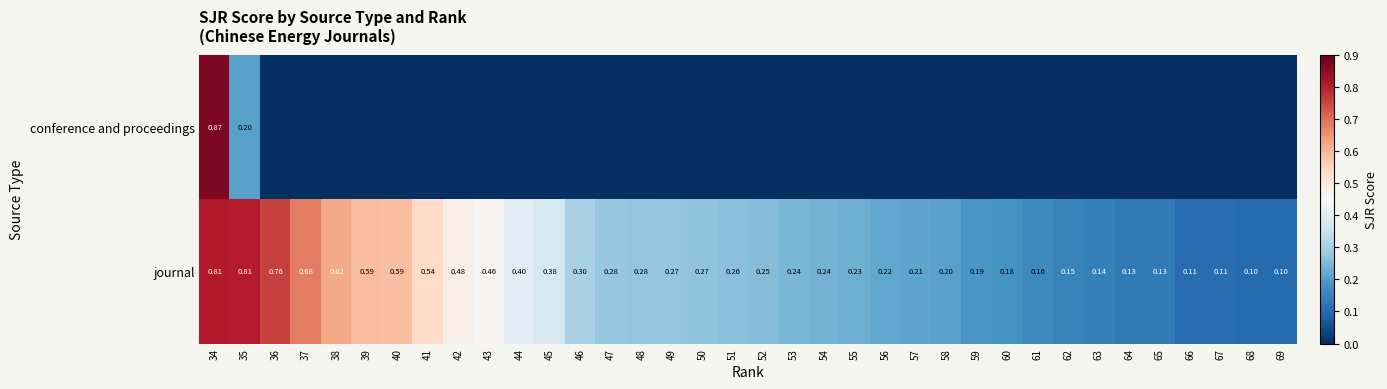

What is the difference between the highest and lowest values at 57?

0.2